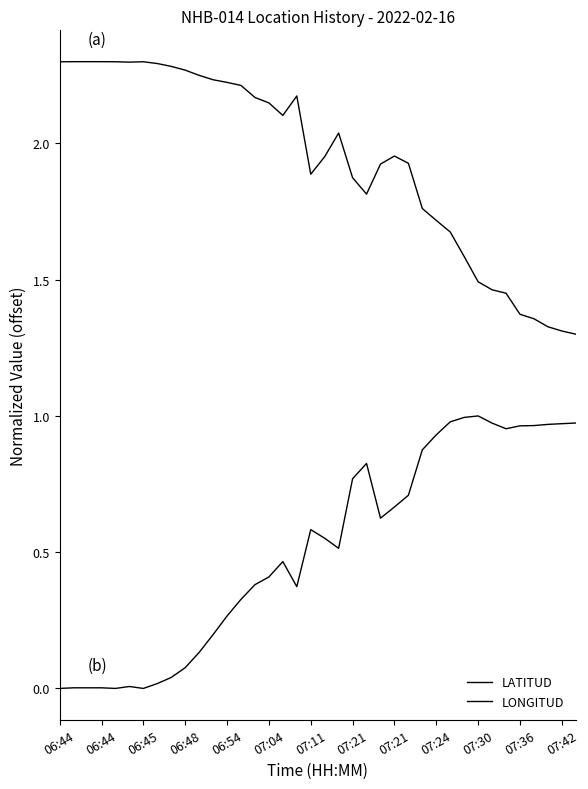

Which label corresponds to the largest value in the chart?

06:44